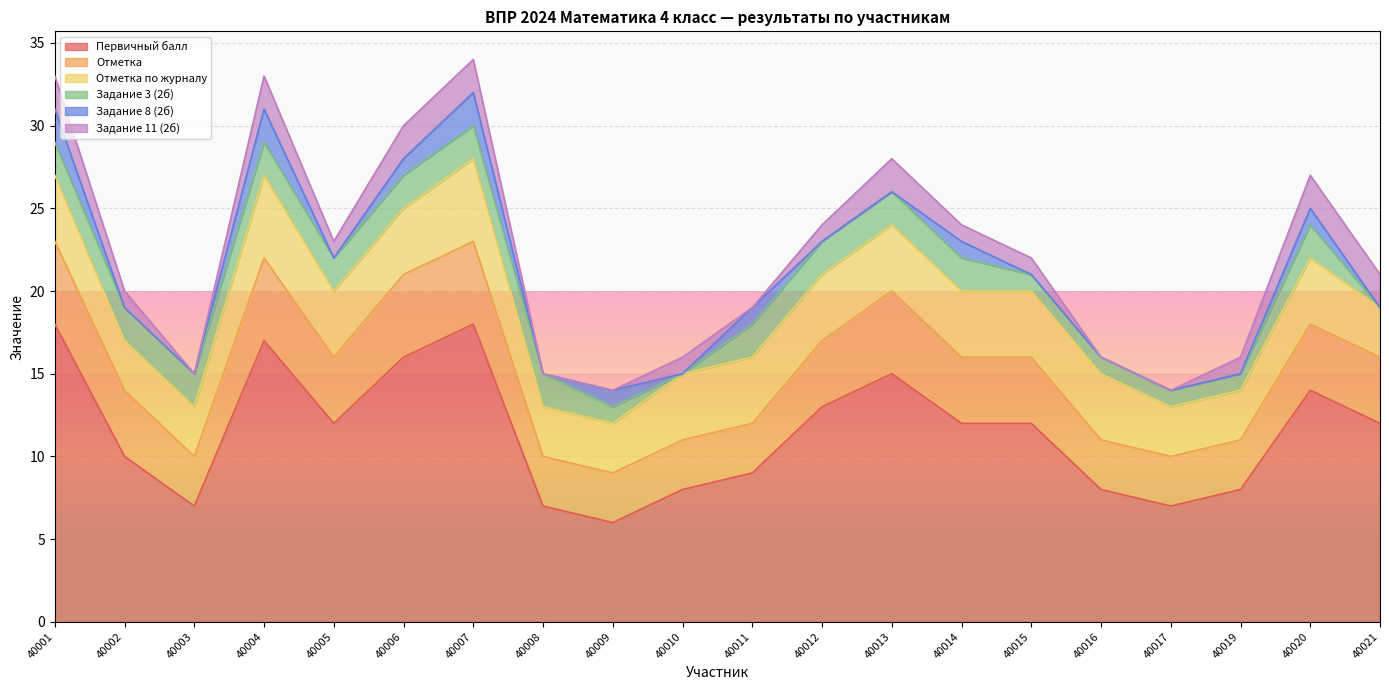

Reading left to right, list all the values displayed in this chart.

Первичный балл: 40001=18	40002=10	40003=7	40004=17	40005=12	40006=16	40007=18	40008=7	40009=6	40010=8	40011=9	40012=13	40013=15	40014=12	40015=12	40016=8	40017=7	40019=8	40020=14	40021=12
Отметка: 40001=5	40002=4	40003=3	40004=5	40005=4	40006=5	40007=5	40008=3	40009=3	40010=3	40011=3	40012=4	40013=5	40014=4	40015=4	40016=3	40017=3	40019=3	40020=4	40021=4
Отметка по журналу: 40001=4	40002=3	40003=3	40004=5	40005=4	40006=4	40007=5	40008=3	40009=3	40010=4	40011=4	40012=4	40013=4	40014=4	40015=4	40016=4	40017=3	40019=3	40020=4	40021=3
Задание 3 (2б): 40001=2	40002=2	40003=2	40004=2	40005=2	40006=2	40007=2	40008=2	40009=1	40010=0	40011=2	40012=2	40013=2	40014=2	40015=1	40016=1	40017=1	40019=1	40020=2	40021=0
Задание 8 (2б): 40001=2	40002=0	40003=0	40004=2	40005=0	40006=1	40007=2	40008=0	40009=1	40010=0	40011=1	40012=0	40013=0	40014=1	40015=0	40016=0	40017=0	40019=0	40020=1	40021=0
Задание 11 (2б): 40001=2	40002=1	40003=0	40004=2	40005=1	40006=2	40007=2	40008=0	40009=0	40010=1	40011=0	40012=1	40013=2	40014=1	40015=1	40016=0	40017=0	40019=1	40020=2	40021=2